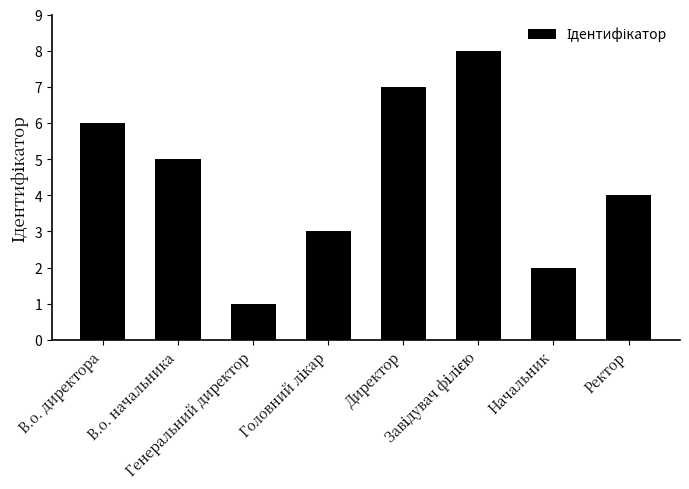

What is the greatest value displayed?

8